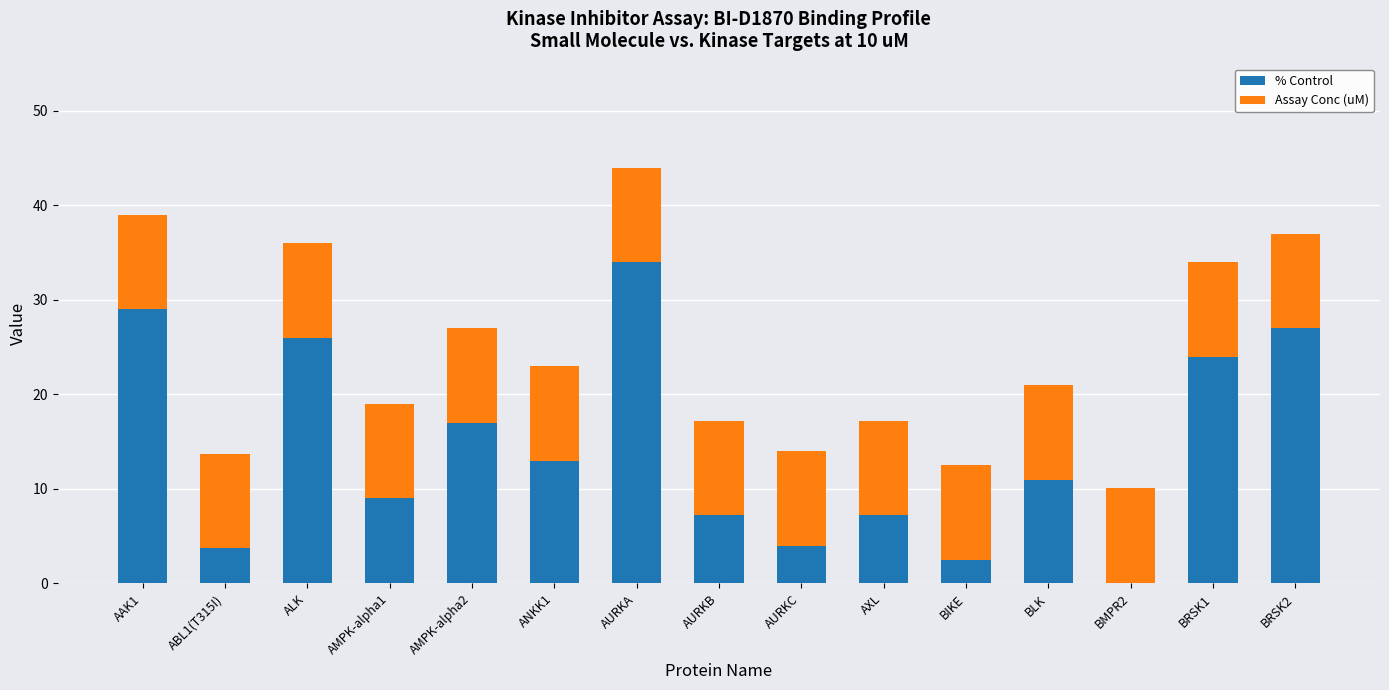

True or false: % Control has a value of 7.2 at AXL.

True